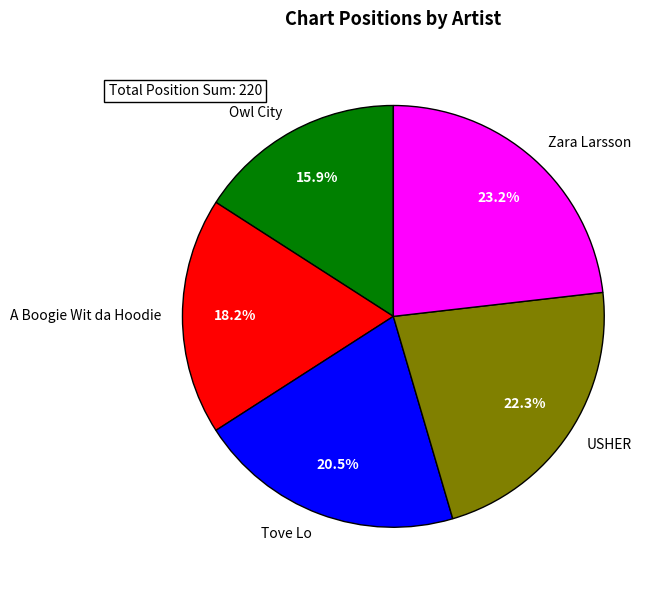

What percentage is NOT represented by Owl City?

84.1%